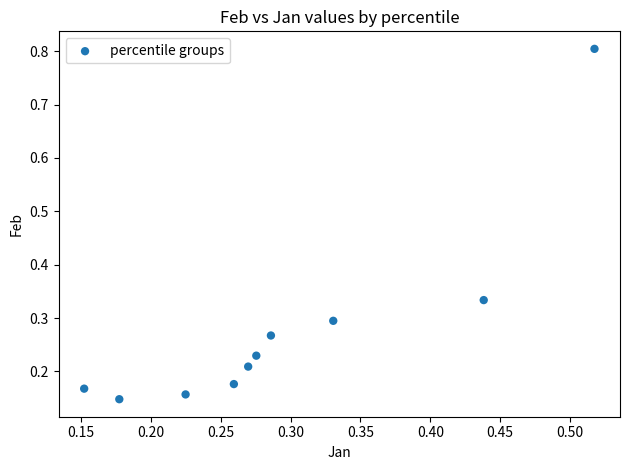

What is the range of X values (max minus min)?

0.4